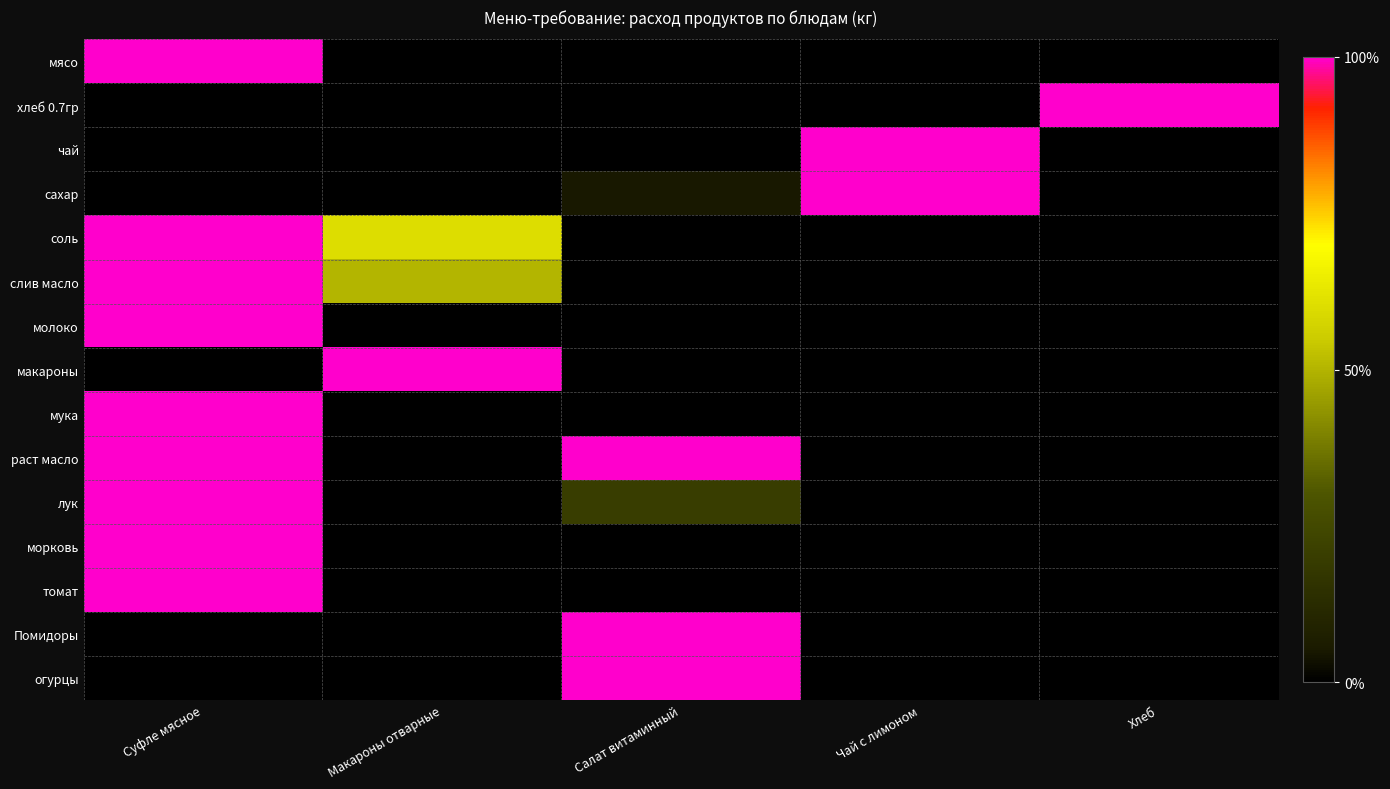

Reading left to right, transcribe all the data shown in this chart.

мясо: Суфле мясное=1.0	Макароны отварные=0.0	Салат витаминный=0.0	Чай с лимоном=0.0	Хлеб=0.0
хлеб 0.7гр: Суфле мясное=0.0	Макароны отварные=0.0	Салат витаминный=0.0	Чай с лимоном=0.0	Хлеб=1.0
чай: Суфле мясное=0.0	Макароны отварные=0.0	Салат витаминный=0.0	Чай с лимоном=1.0	Хлеб=0.0
сахар: Суфле мясное=0.0	Макароны отварные=0.0	Салат витаминный=0.1	Чай с лимоном=1.0	Хлеб=0.0
соль: Суфле мясное=1.0	Макароны отварные=0.6	Салат витаминный=0.0	Чай с лимоном=0.0	Хлеб=0.0
слив масло: Суфле мясное=1.0	Макароны отварные=0.5	Салат витаминный=0.0	Чай с лимоном=0.0	Хлеб=0.0
молоко: Суфле мясное=1.0	Макароны отварные=0.0	Салат витаминный=0.0	Чай с лимоном=0.0	Хлеб=0.0
макароны: Суфле мясное=0.0	Макароны отварные=1.0	Салат витаминный=0.0	Чай с лимоном=0.0	Хлеб=0.0
мука: Суфле мясное=1.0	Макароны отварные=0.0	Салат витаминный=0.0	Чай с лимоном=0.0	Хлеб=0.0
раст масло: Суфле мясное=1.0	Макароны отварные=0.0	Салат витаминный=1.0	Чай с лимоном=0.0	Хлеб=0.0
лук: Суфле мясное=1.0	Макароны отварные=0.0	Салат витаминный=0.2	Чай с лимоном=0.0	Хлеб=0.0
морковь: Суфле мясное=1.0	Макароны отварные=0.0	Салат витаминный=0.0	Чай с лимоном=0.0	Хлеб=0.0
томат: Суфле мясное=1.0	Макароны отварные=0.0	Салат витаминный=0.0	Чай с лимоном=0.0	Хлеб=0.0
Помидоры: Суфле мясное=0.0	Макароны отварные=0.0	Салат витаминный=1.0	Чай с лимоном=0.0	Хлеб=0.0
огурцы: Суфле мясное=0.0	Макароны отварные=0.0	Салат витаминный=1.0	Чай с лимоном=0.0	Хлеб=0.0